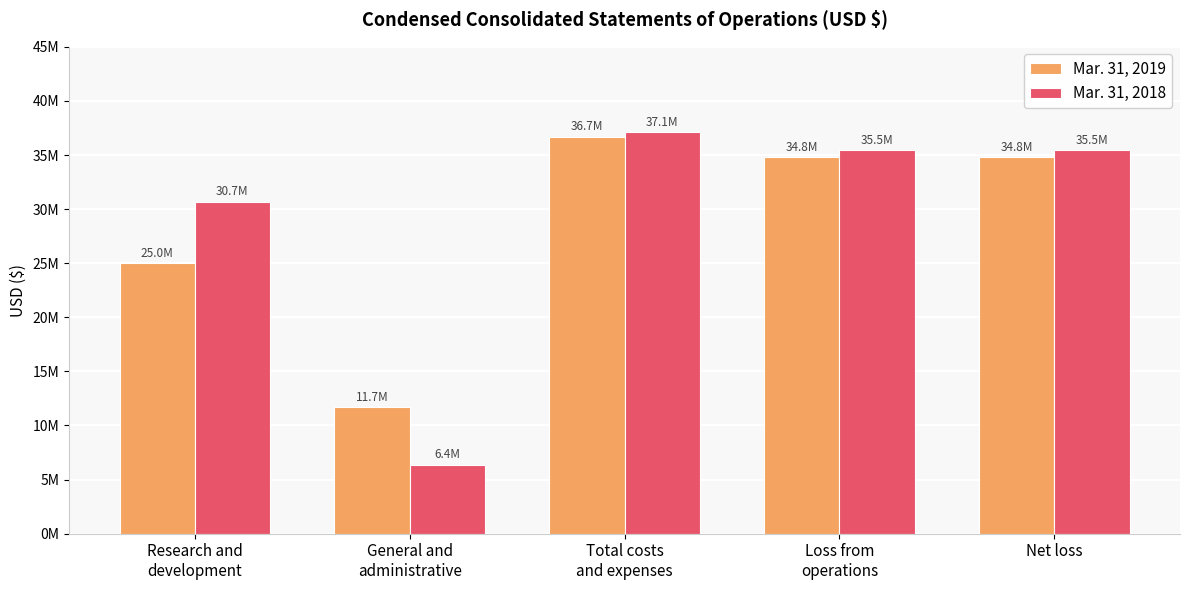

Reading left to right, what are all the values shown in this chart?

Mar. 31, 2019: 24990856	11704984	36695840	34835763	34835763
Mar. 31, 2018: 30702998	6381228	37084226	35480078	35480078